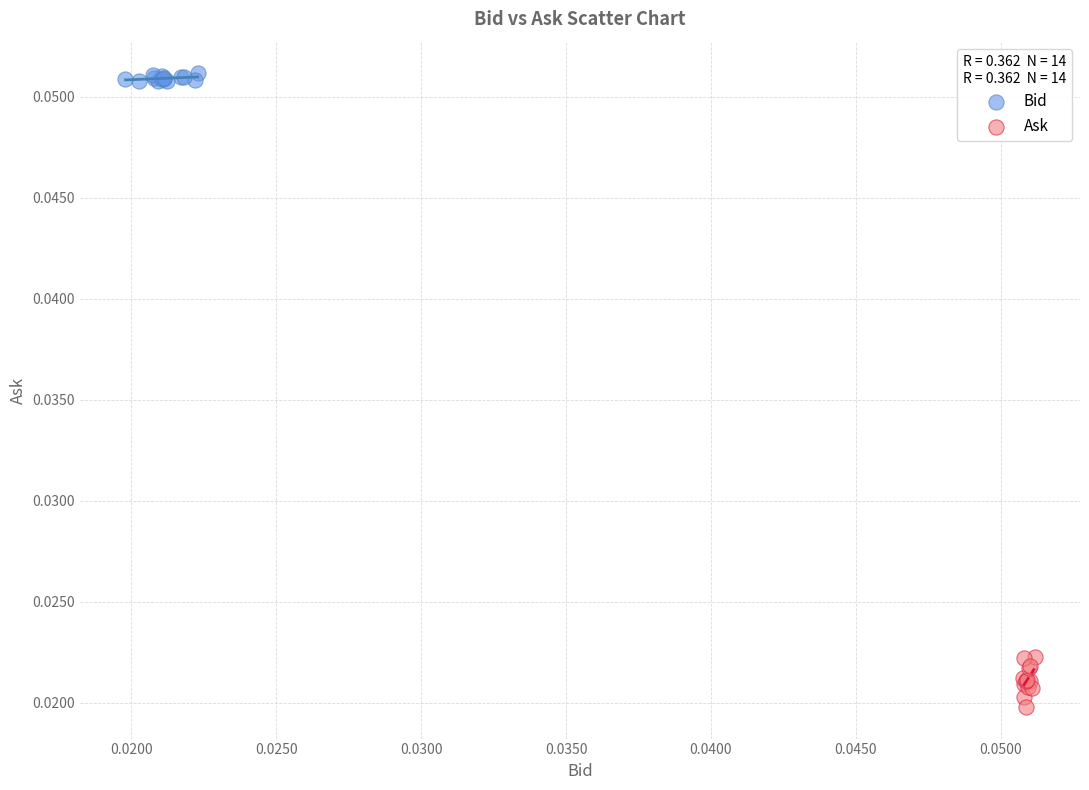

Which series contains the highest Y value?

Bid